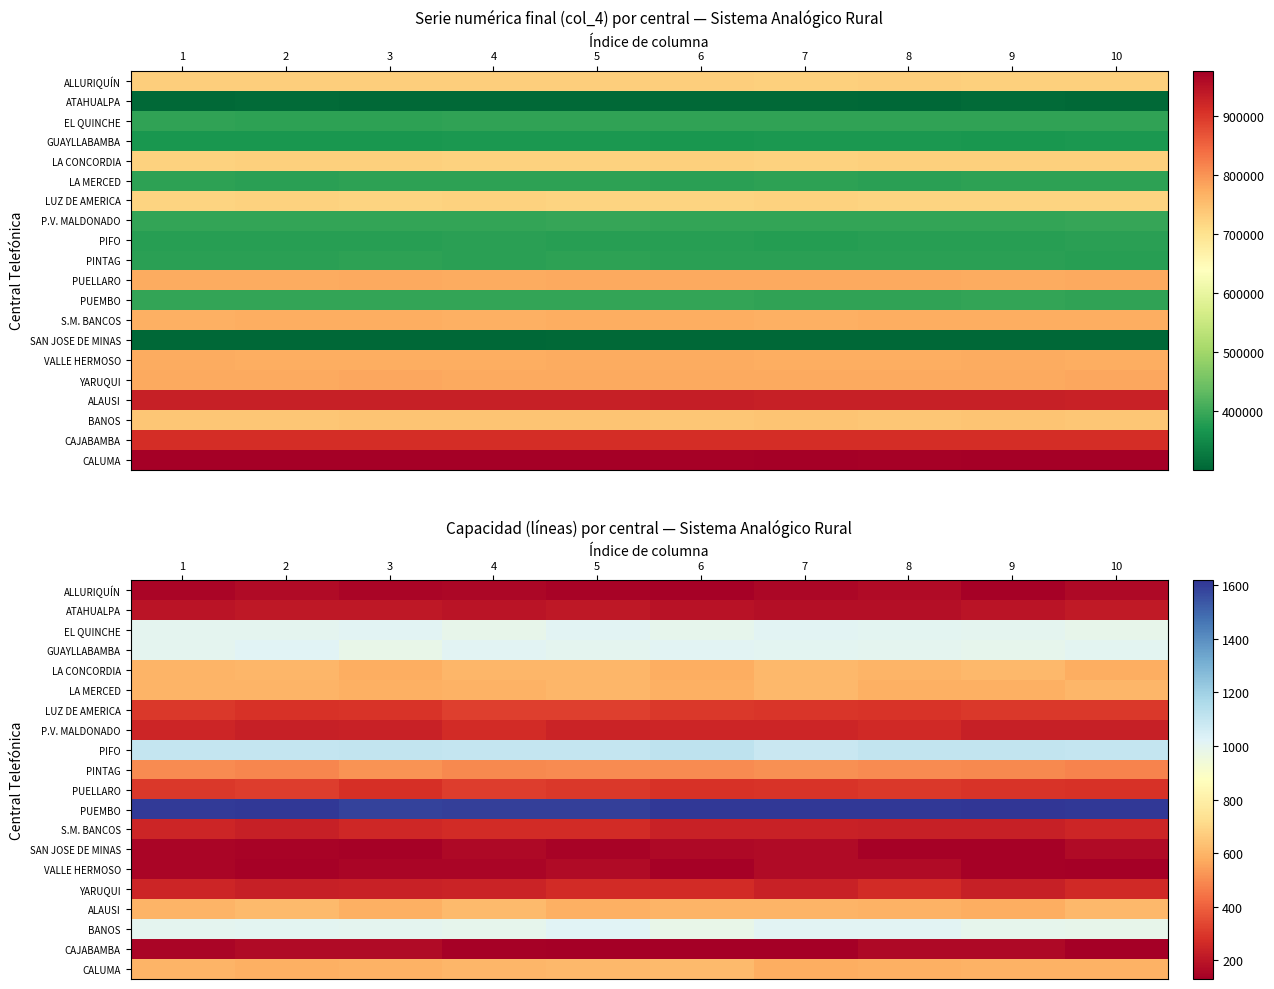

What is the minimum value for LA CONCORDIA?

581